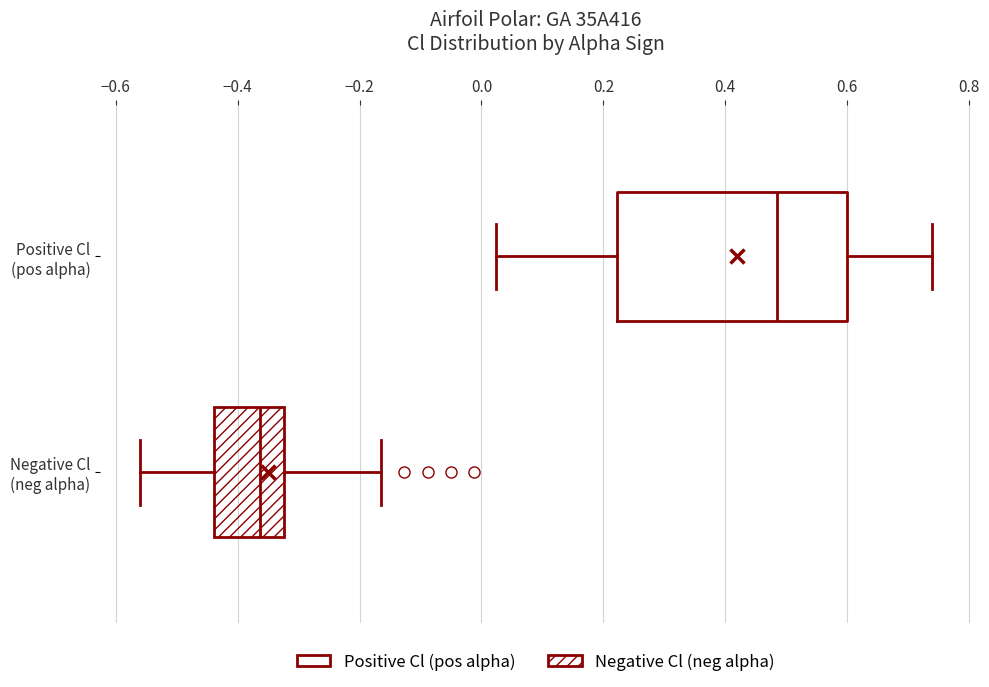

Comparing the boxes themselves (not the whiskers), which one is the widest?

Positive Cl (pos alpha)